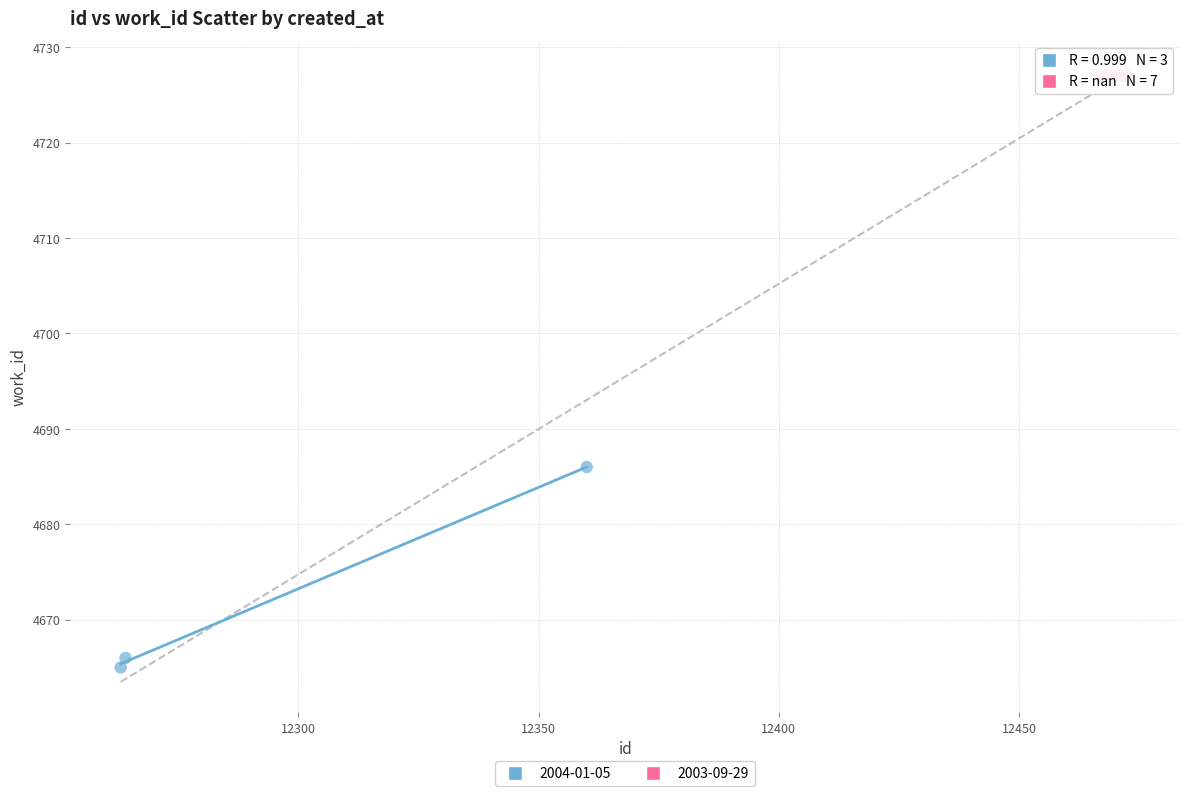

Which series reaches the minimum Y coordinate?

2004-01-05